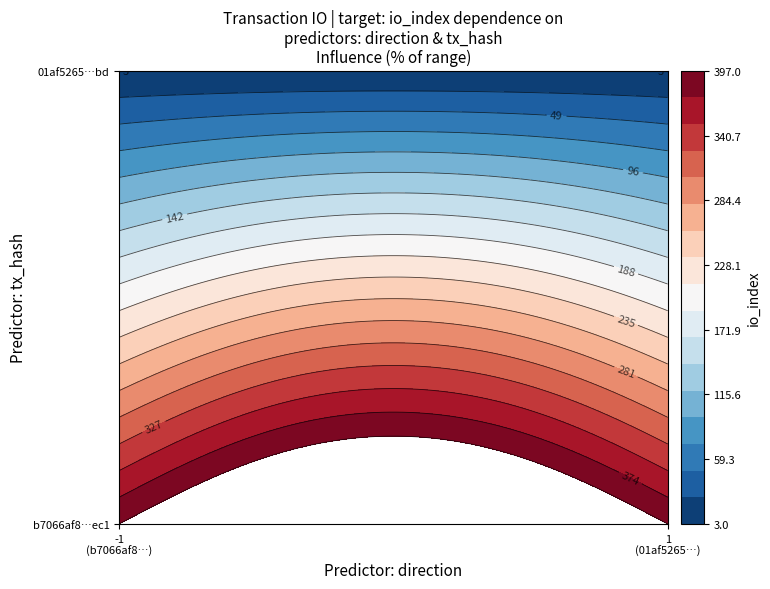

The value of 01af5265fb10db9115db0d3f7254296934991bd at io_index is 3. True or false?

True